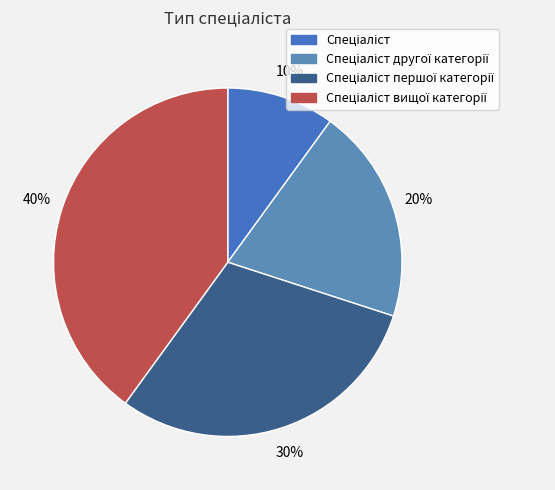

How many segments does this pie chart have?

4